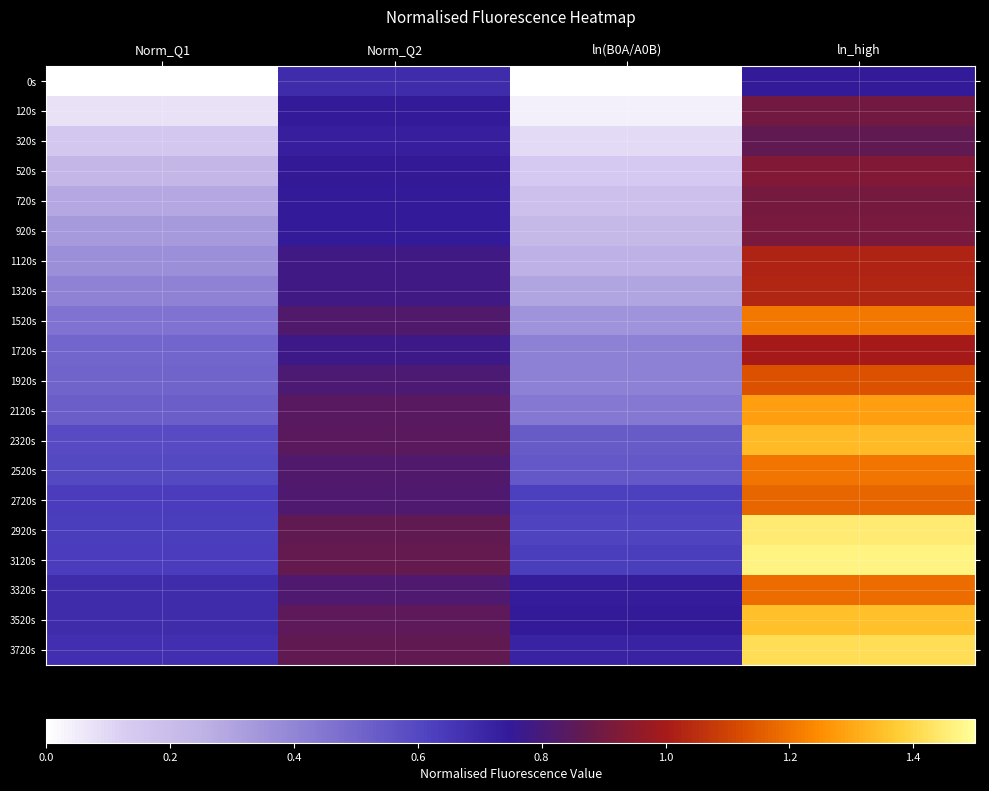

How many series are shown in this chart?

20